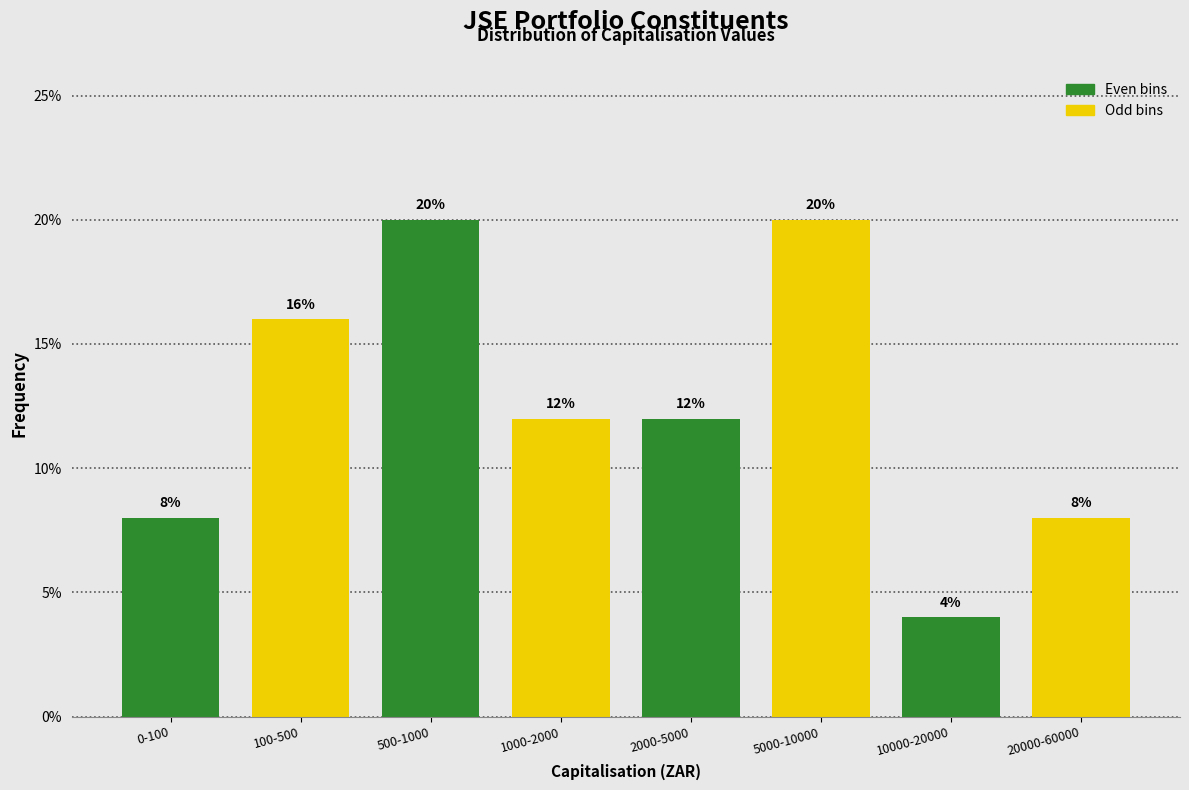

Reading left to right, list all the values displayed in this chart.

8	16	20	12	12	20	4	8